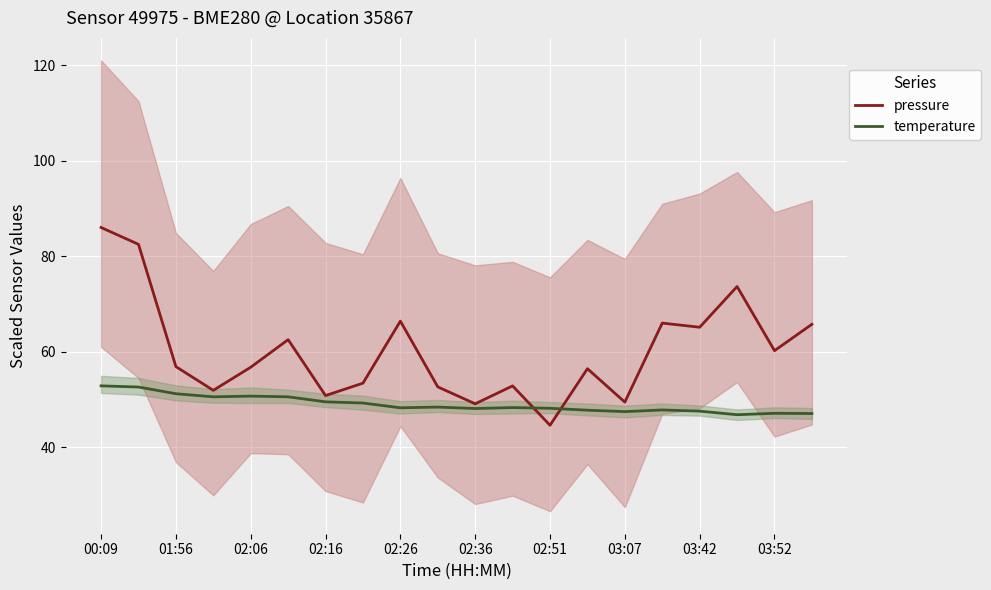

How many intersections are there between pressure and temperature?

2